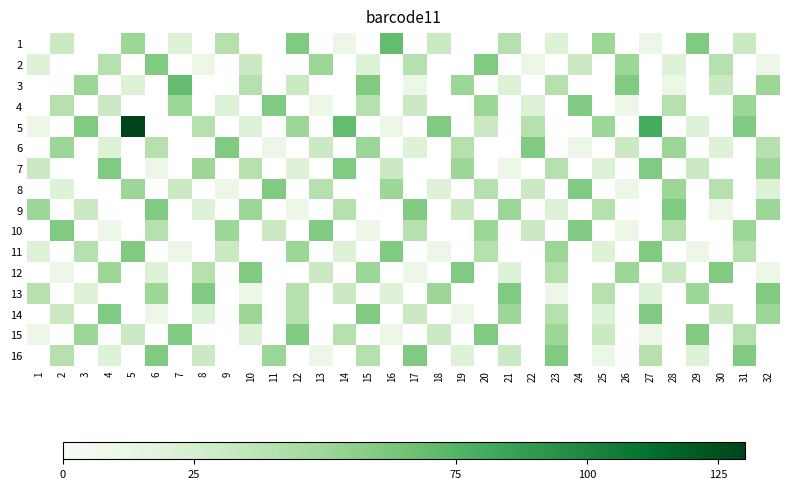

Where is 7 nearest to the value 35?

1